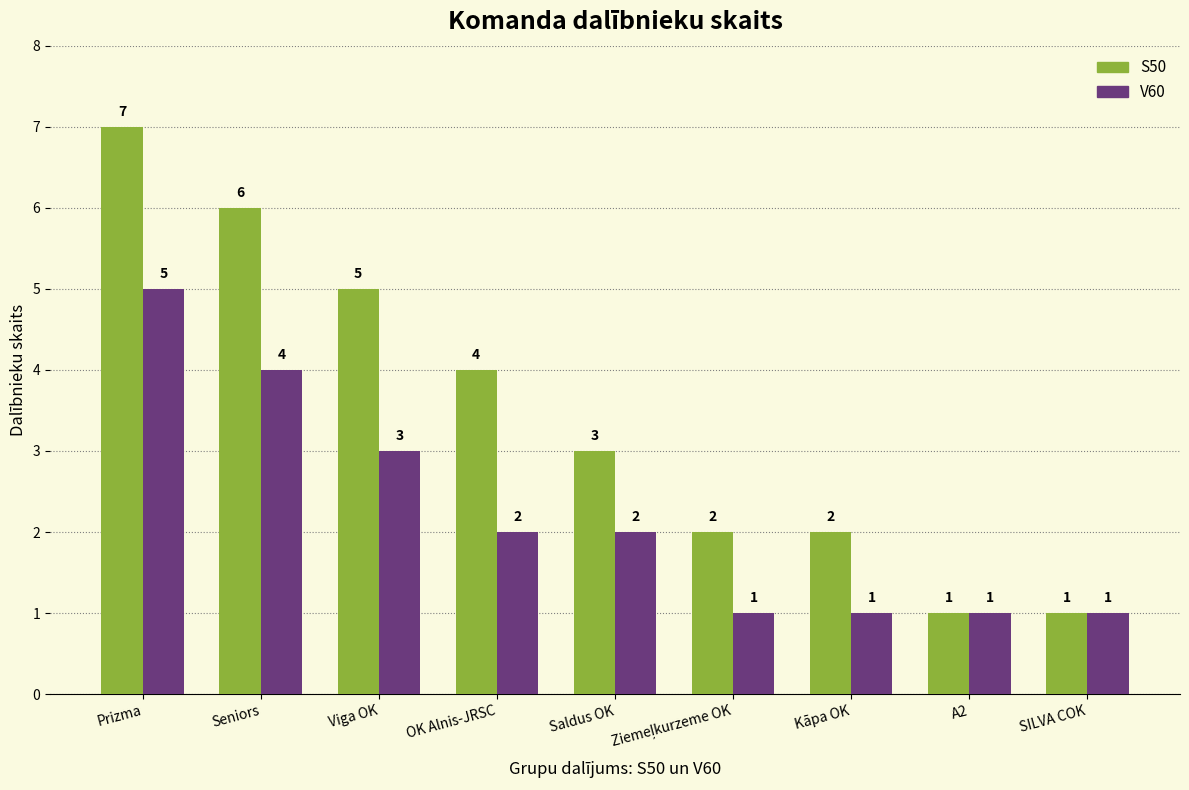

Rank the series at Kāpa OK from highest to lowest value.

S50, V60